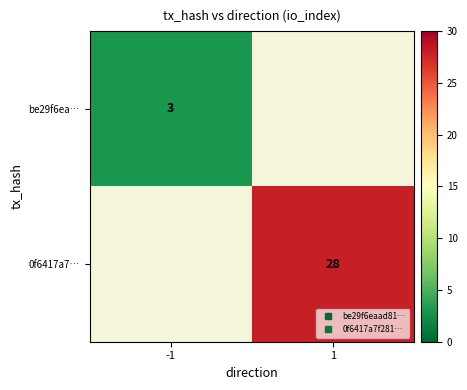

At which label is be29f6ea… closest to 3?

-1